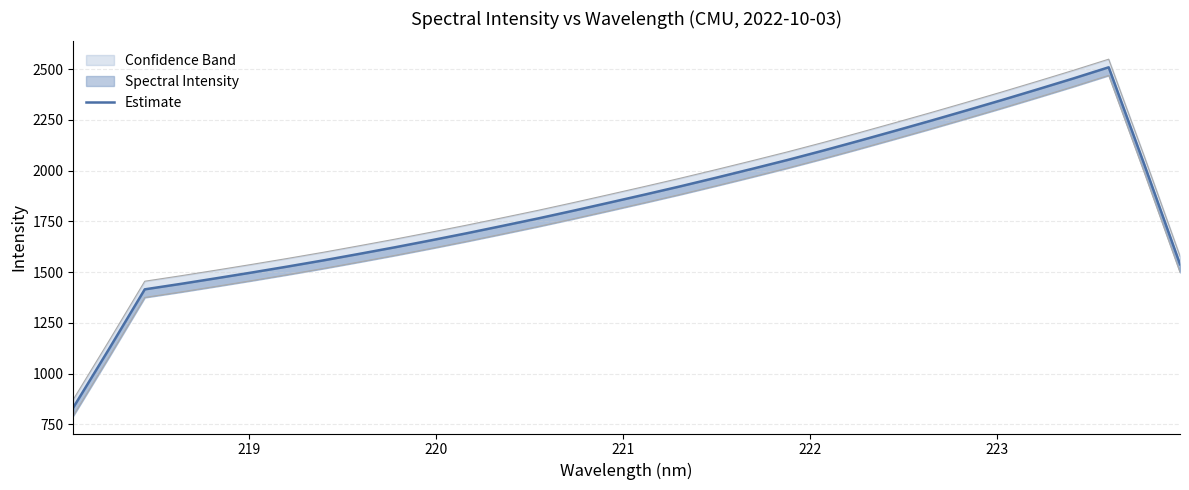

Reading right to left, what are all the values shown in this chart?

1538.9	2029.4	2509.1	2453.7	2400.1	2347.4	2296.0	2245.3	2195.7	2146.8	2099.0	2052.7	2008.6	1965.3	1923.0	1882.3	1842.3	1802.7	1764.2	1727.5	1691.2	1656.3	1622.4	1589.9	1558.0	1527.7	1498.3	1469.9	1442.0	1415.4	1121.7	833.0